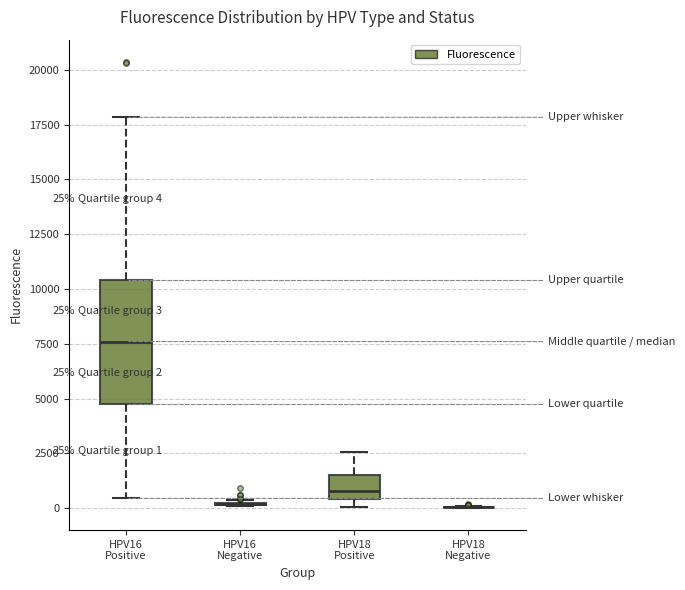

Which box is the tallest, from its lower edge to its upper edge?

HPV16 Positive